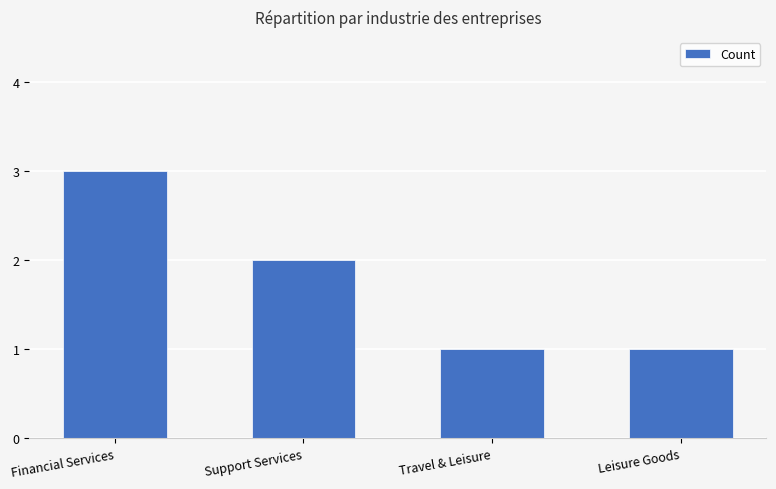

What is the difference between the values at Financial Services and Support Services?

1